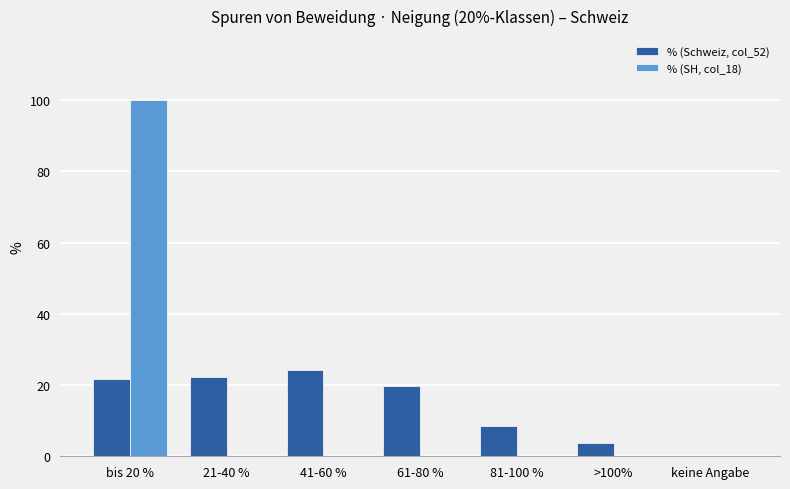

What is the sum of the % (Schweiz, col_52) values at >100% and bis 20 %?

25.5